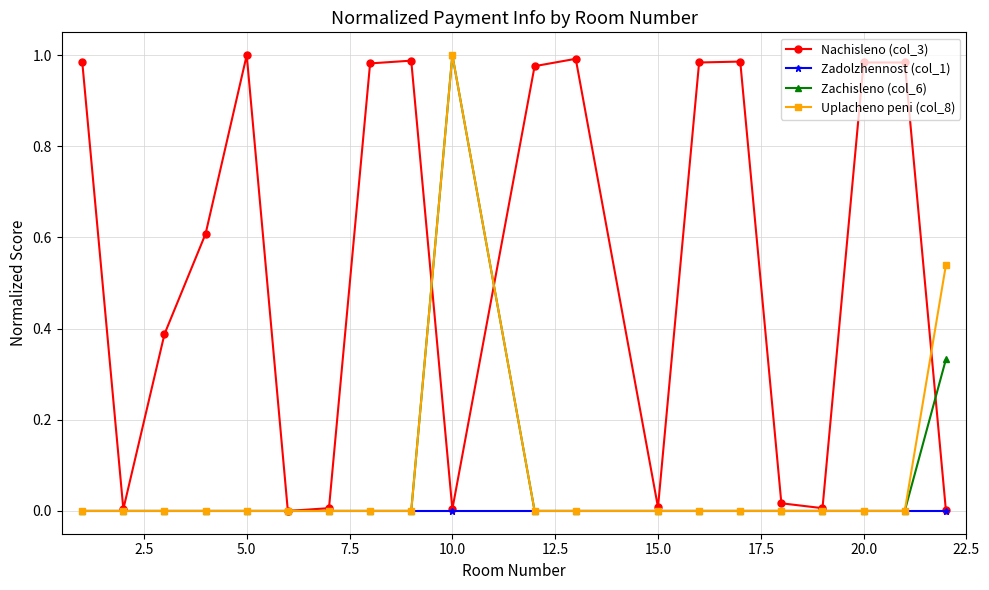

True or false: Zadolzhennost (col_1) and Nachisleno (col_3) intersect in this chart.

False